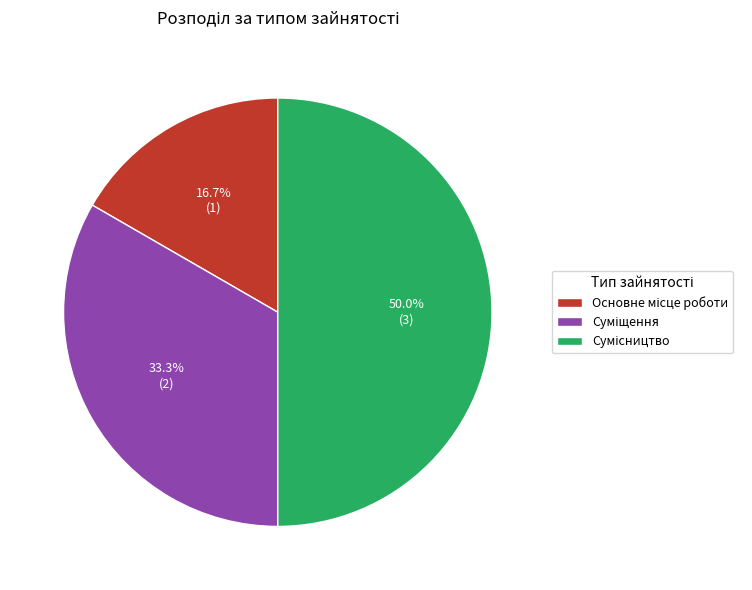

How many segments does this pie chart have?

3